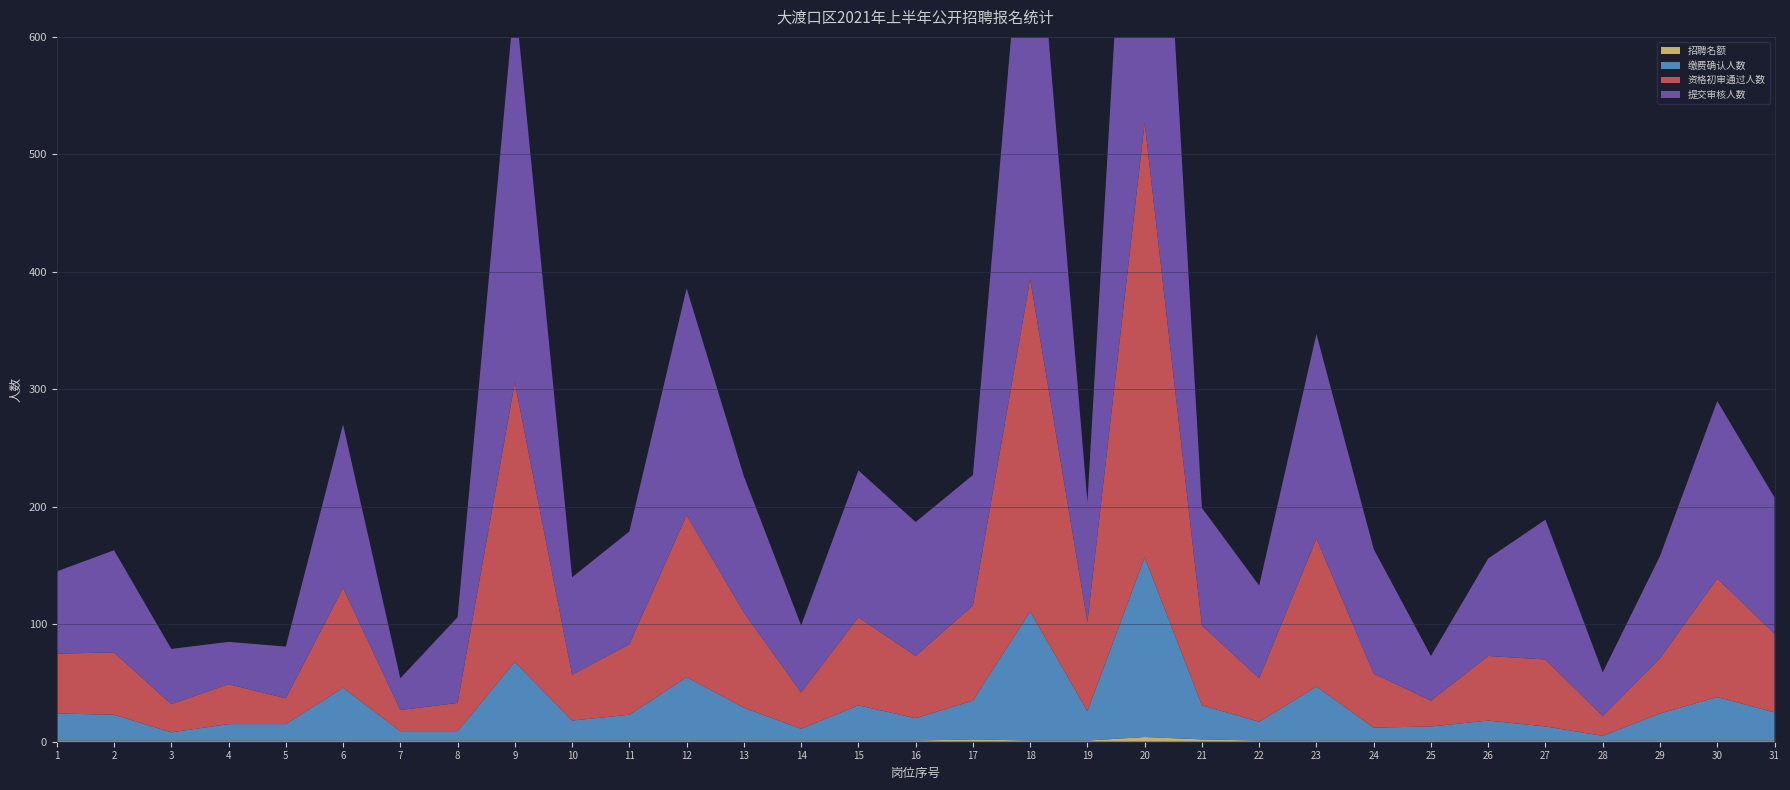

Reading left to right, list all the values displayed in this chart.

提交审核人数: 70	87	47	36	44	139	27	73	329	83	96	193	116	57	125	114	111	392	102	520	100	79	174	106	38	83	119	37	87	151	116
资格初审通过人数: 51	53	24	34	22	85	18	24	238	39	60	138	81	31	75	53	81	283	76	370	68	37	126	46	22	55	57	17	47	101	67
缴费确认人数: 23	22	7	14	14	45	8	8	67	17	22	54	28	10	30	19	33	110	25	153	29	16	46	11	12	17	12	4	23	37	24
招聘名额: 1	1	1	1	1	1	1	1	1	1	1	1	1	1	1	1	2	1	1	4	2	1	1	1	1	1	1	1	1	1	1